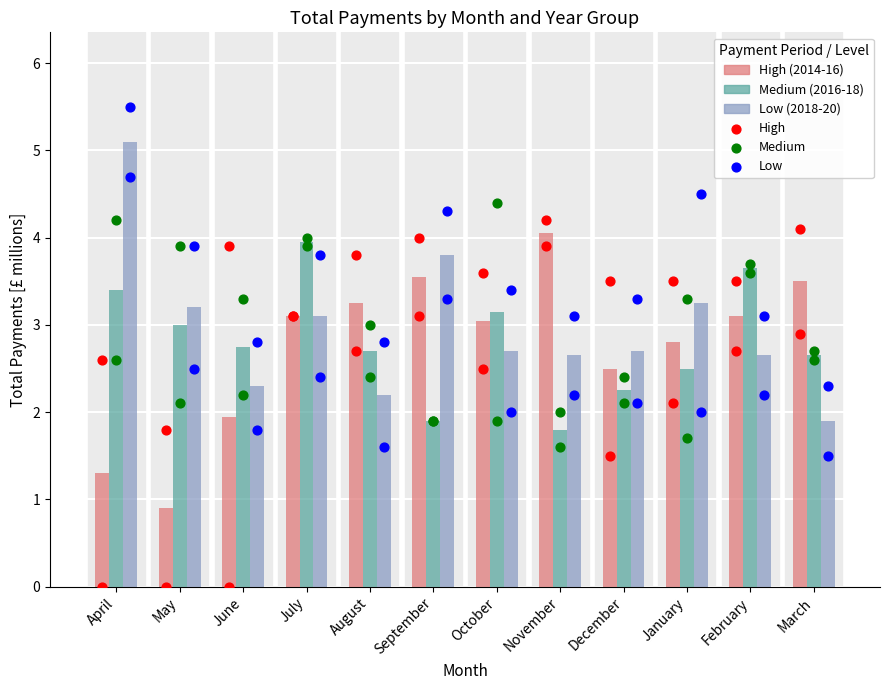

At how many categories does at least one series exceed 0?

12